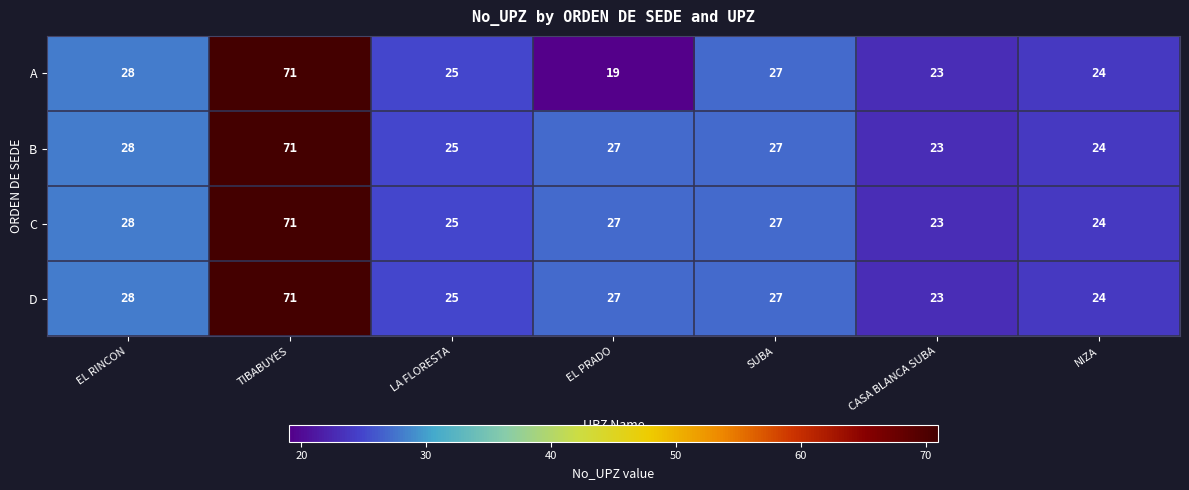

What is the sum of all B values?

225